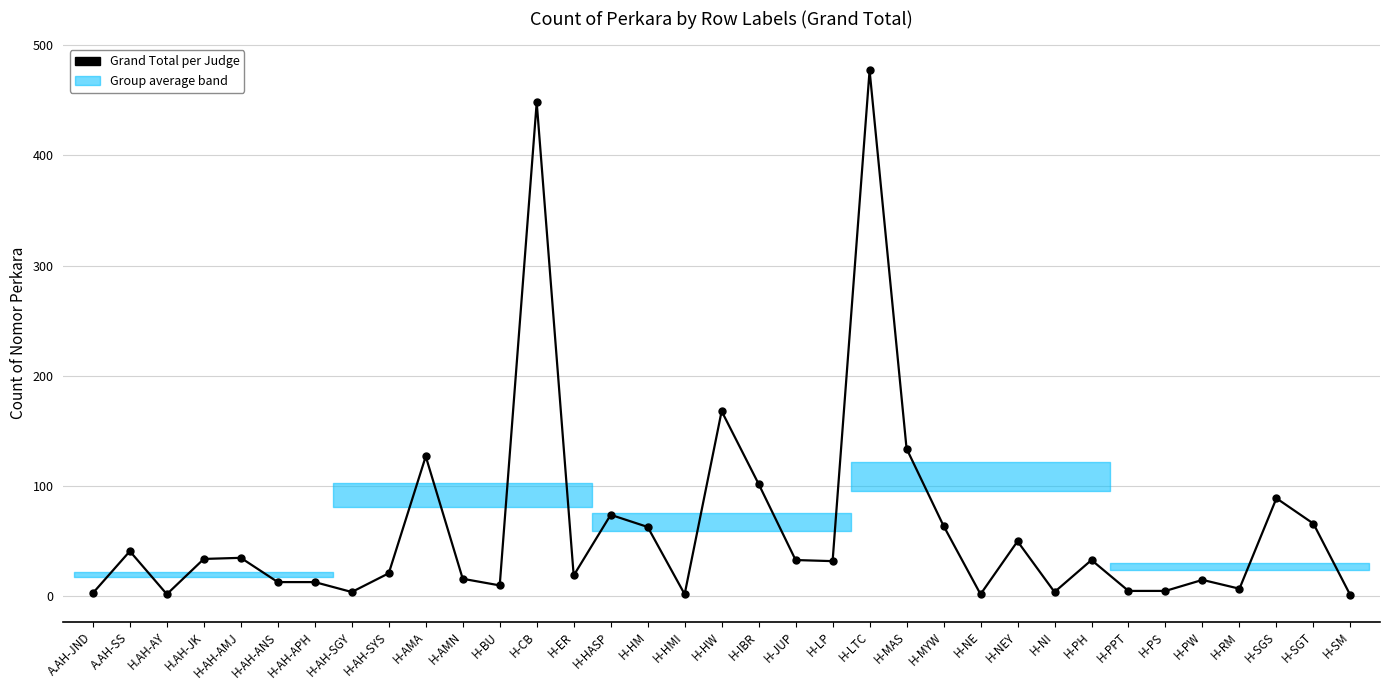

At which label does the data first exceed 32?

A.AH-SS